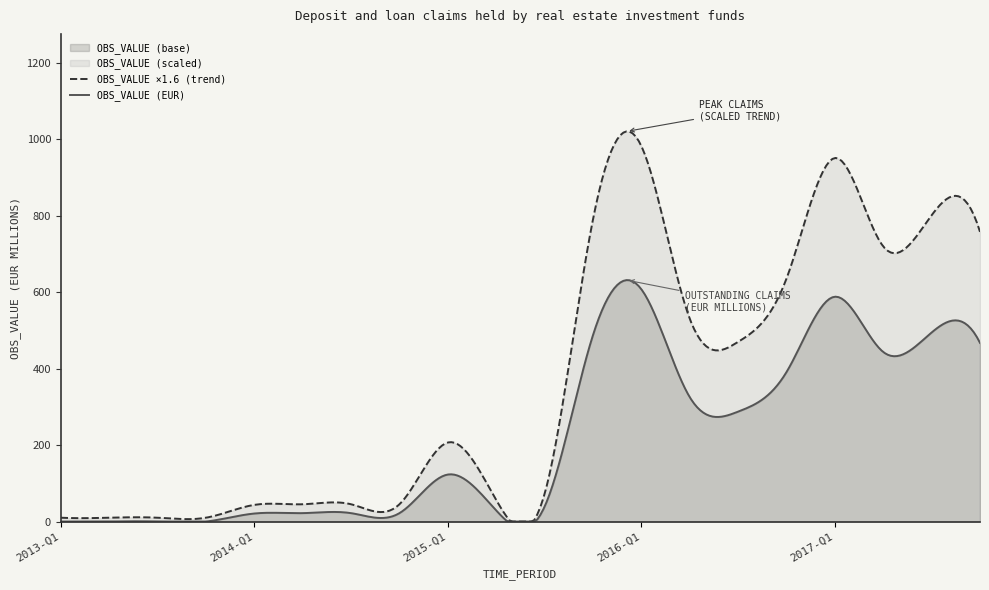

What is the change in value from 2013-Q4 to 2014-Q3?

+22.0